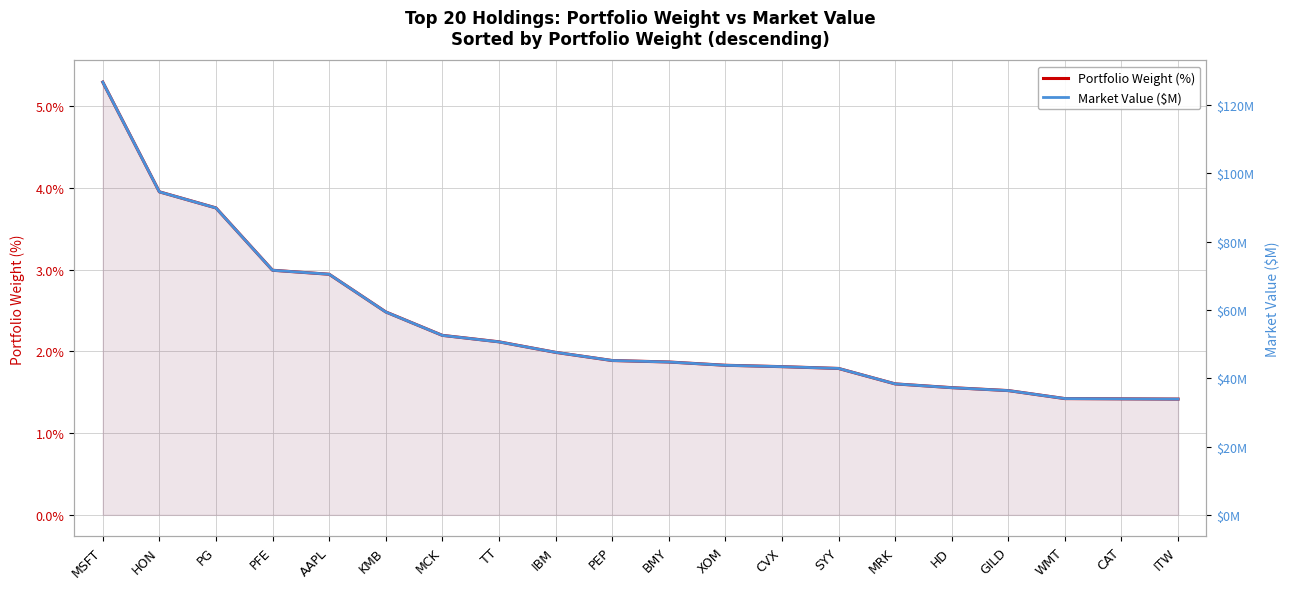

Is it true that Portfolio Weight (%) equals 2.0 at IBM?

True